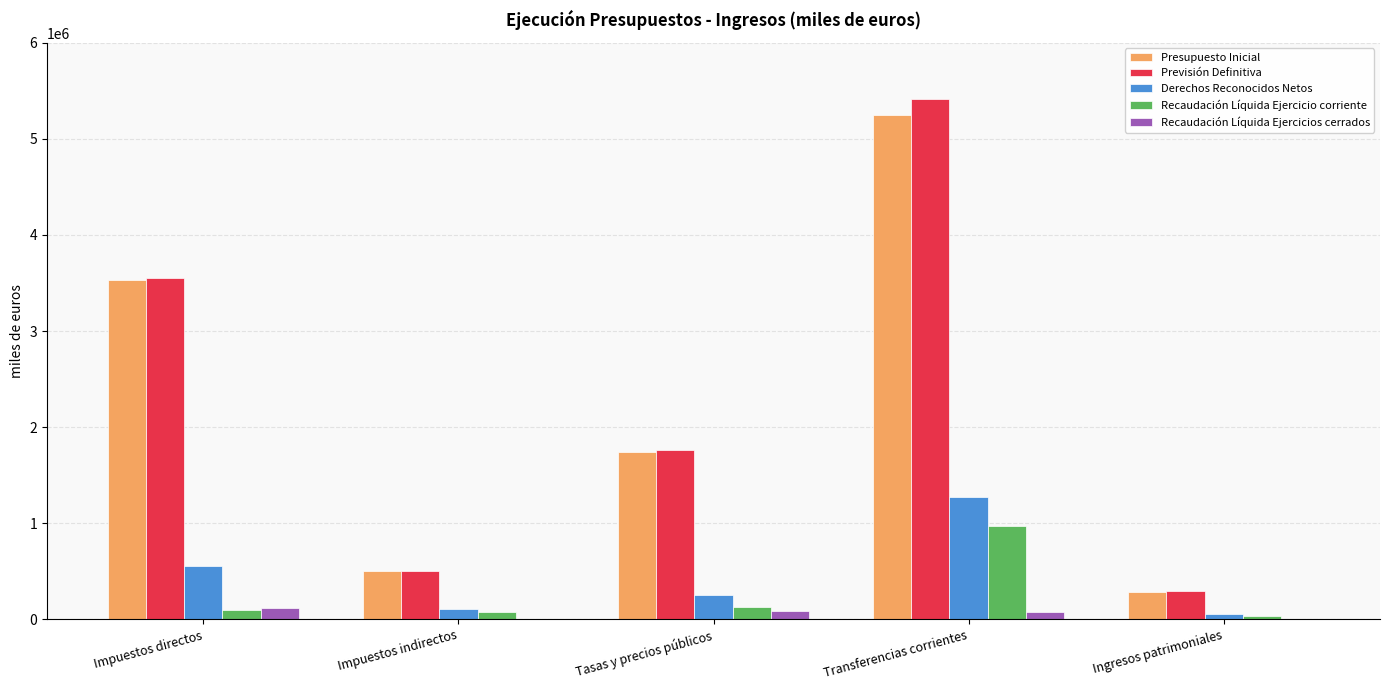

Are the bars horizontal?

No